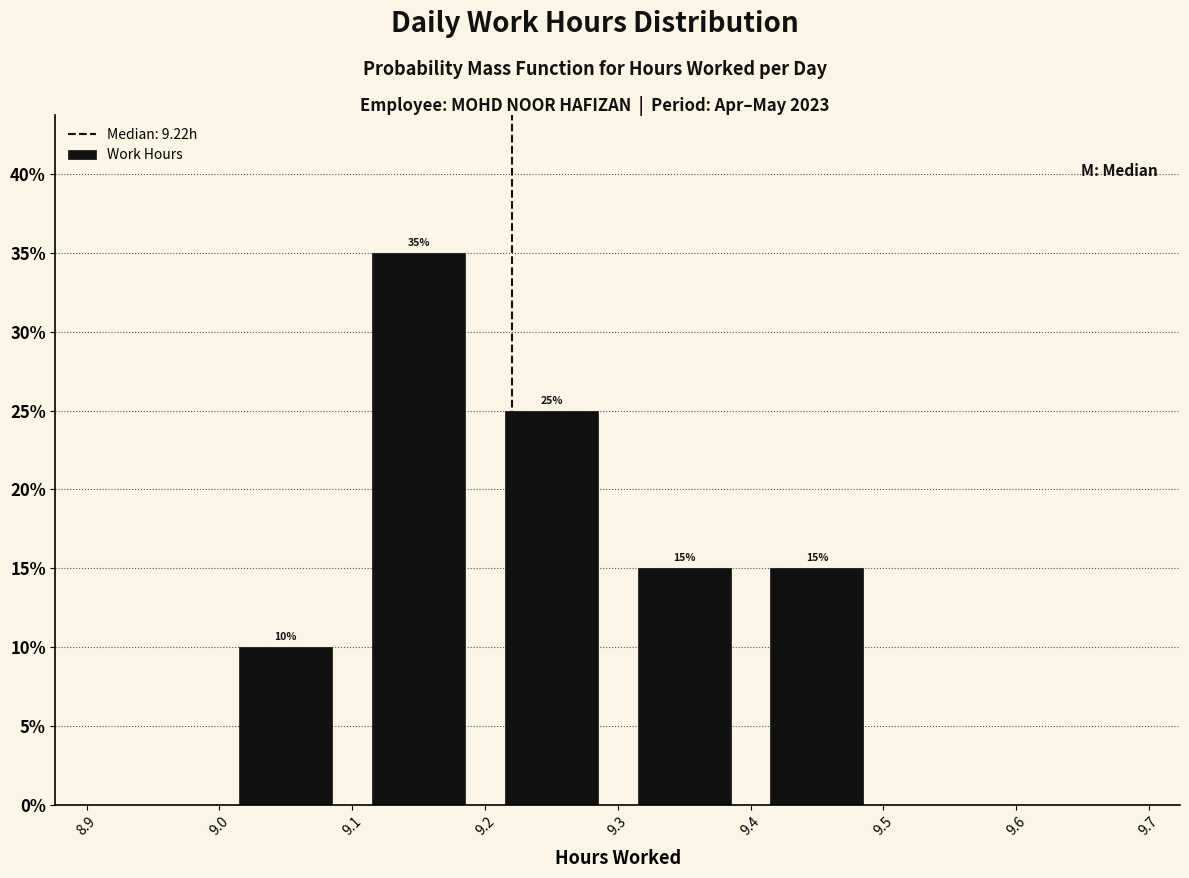

Over which range of the x-axis is the bar tallest?

9.1 to 9.2